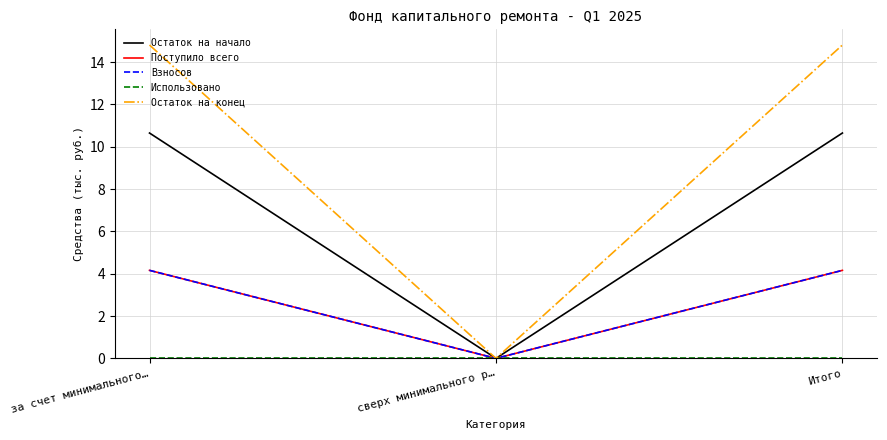

Is this an area chart (filled region under the line)?

No